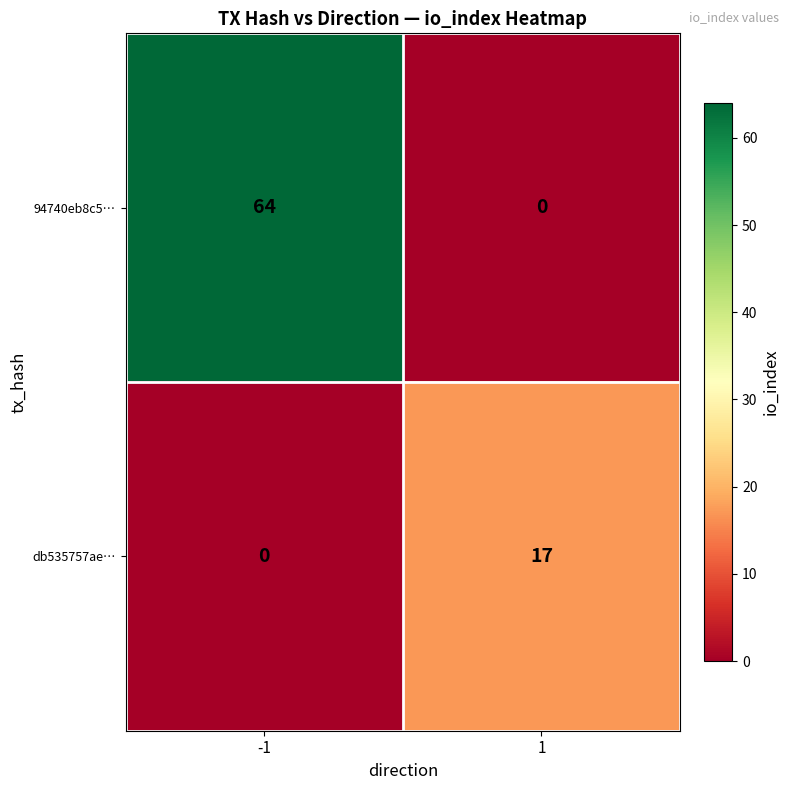

What is the greatest value displayed?

64